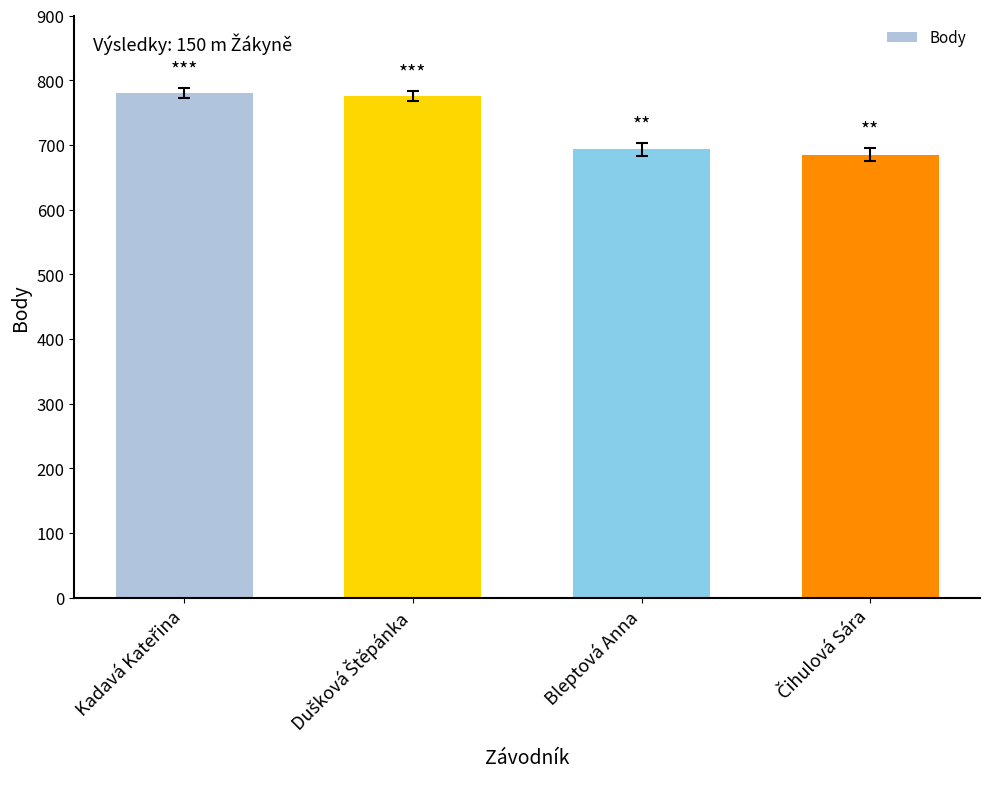

Reading left to right, list all the values displayed in this chart.

780	776	693	685